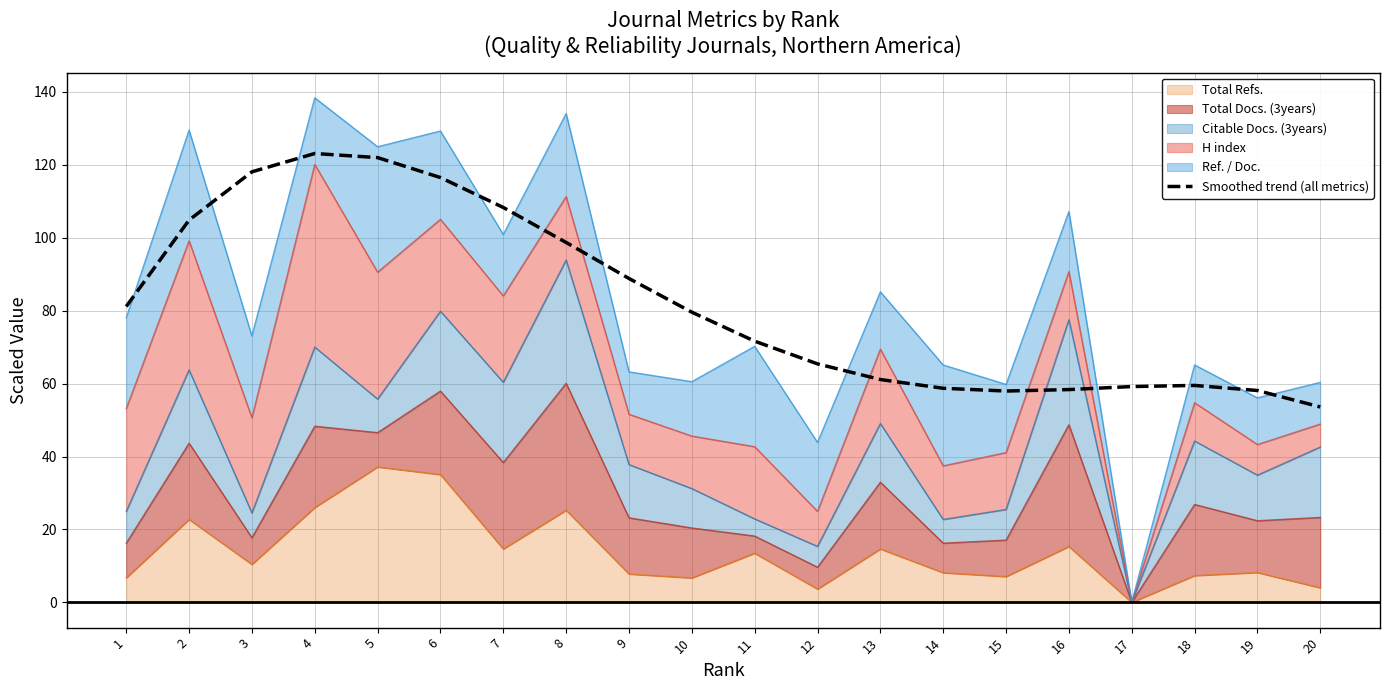

How many points are higher than both their immediate neighbors (excluding endpoints)?

2